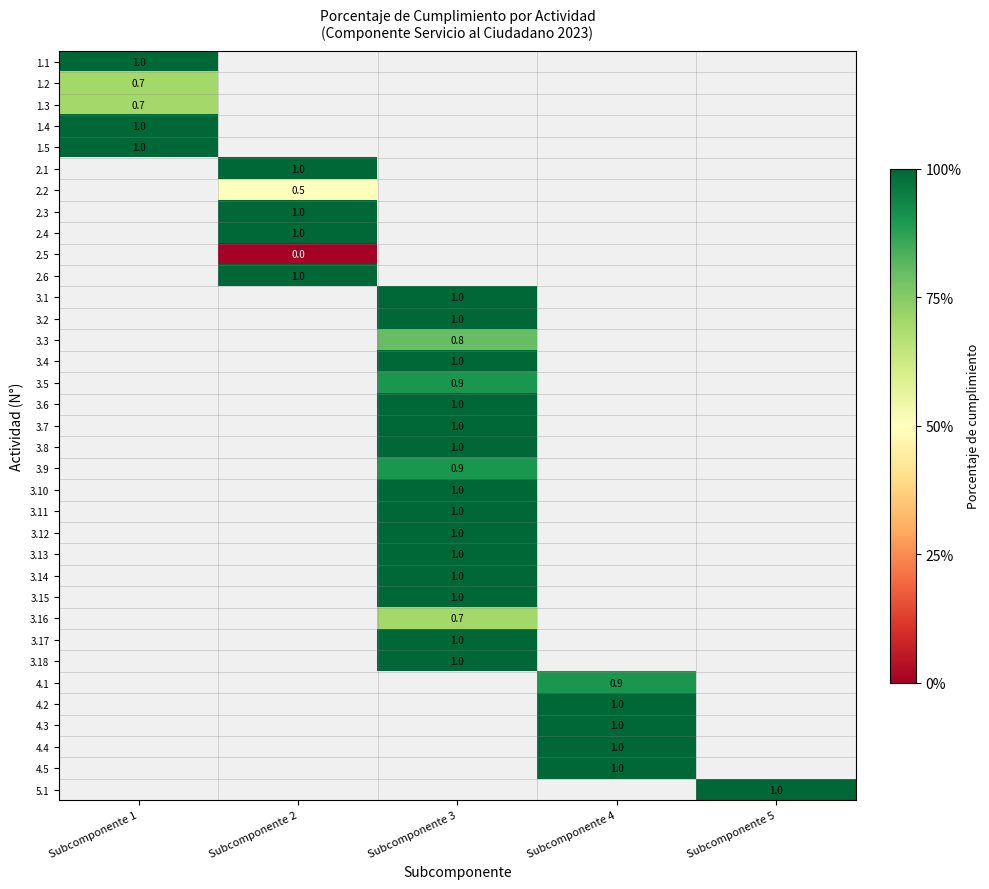

How many positive values does the 3.18 series have?

1